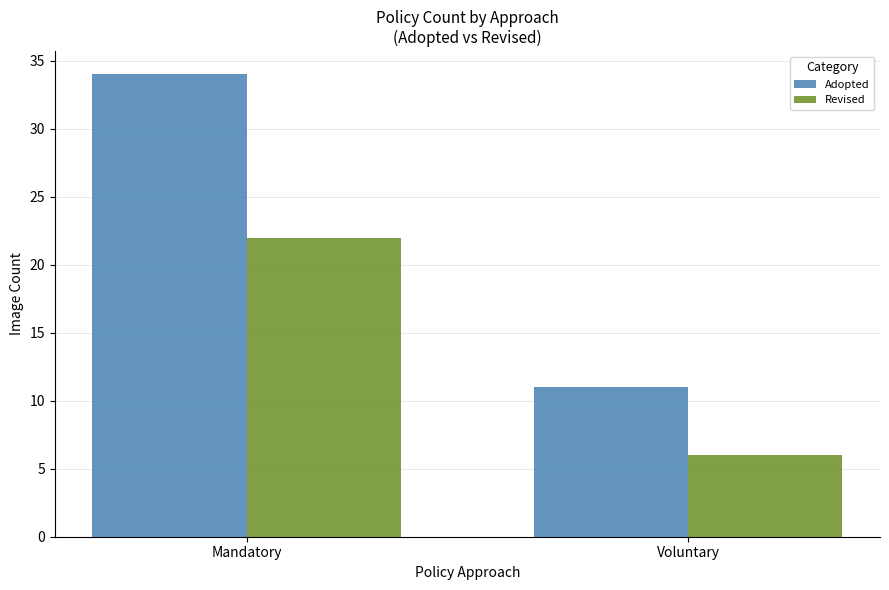

Reading left to right, what are all the values shown in this chart?

Adopted: 34	11
Revised: 22	6